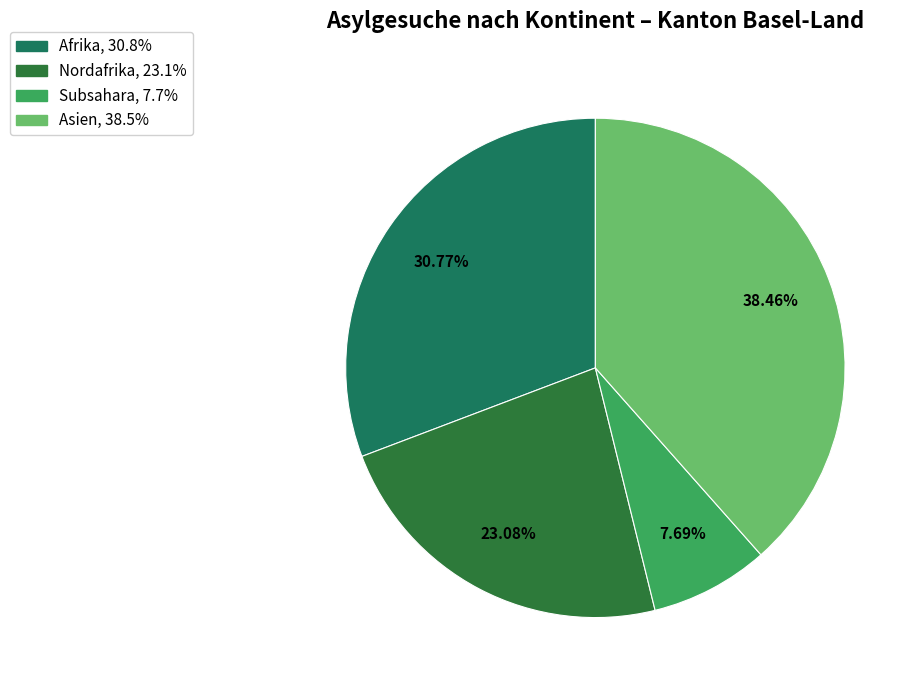

Does any single category account for the majority?

No